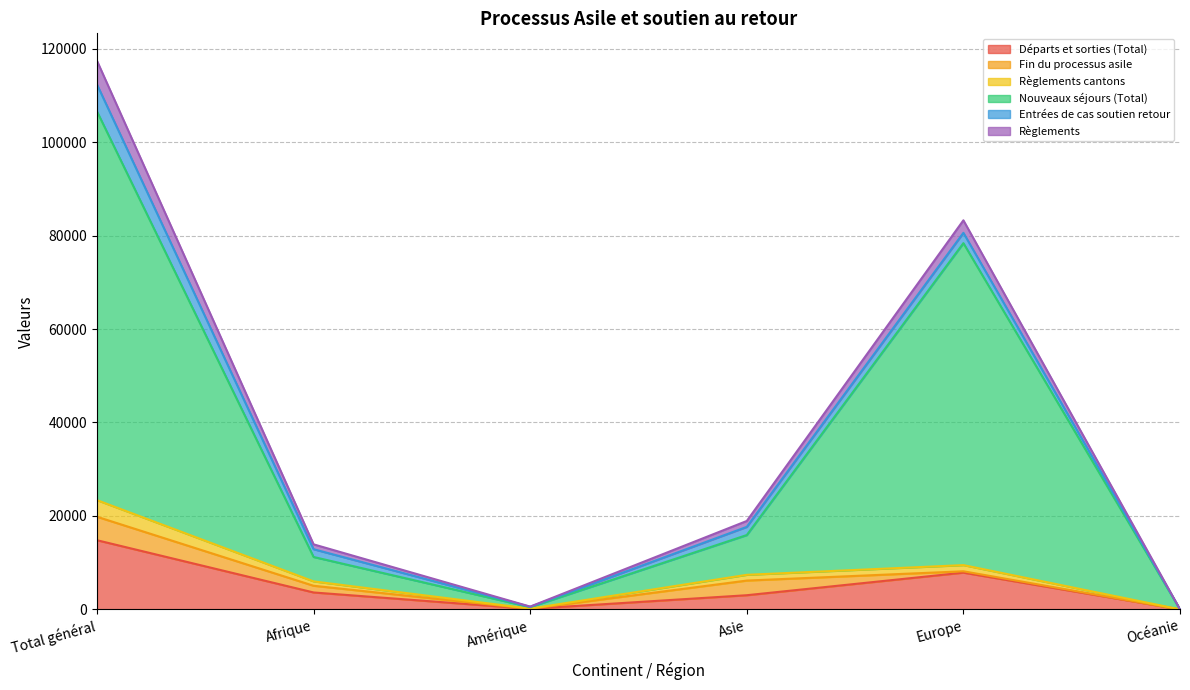

At which label does Départs et sorties (Total) reach its peak?

Total général